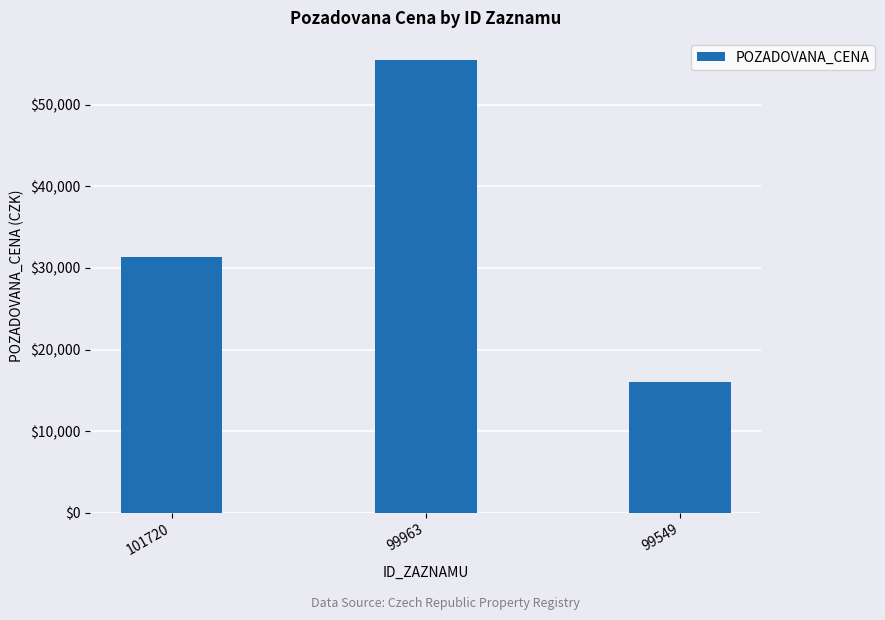

Are the bars grouped side by side (vs. stacked)?

No